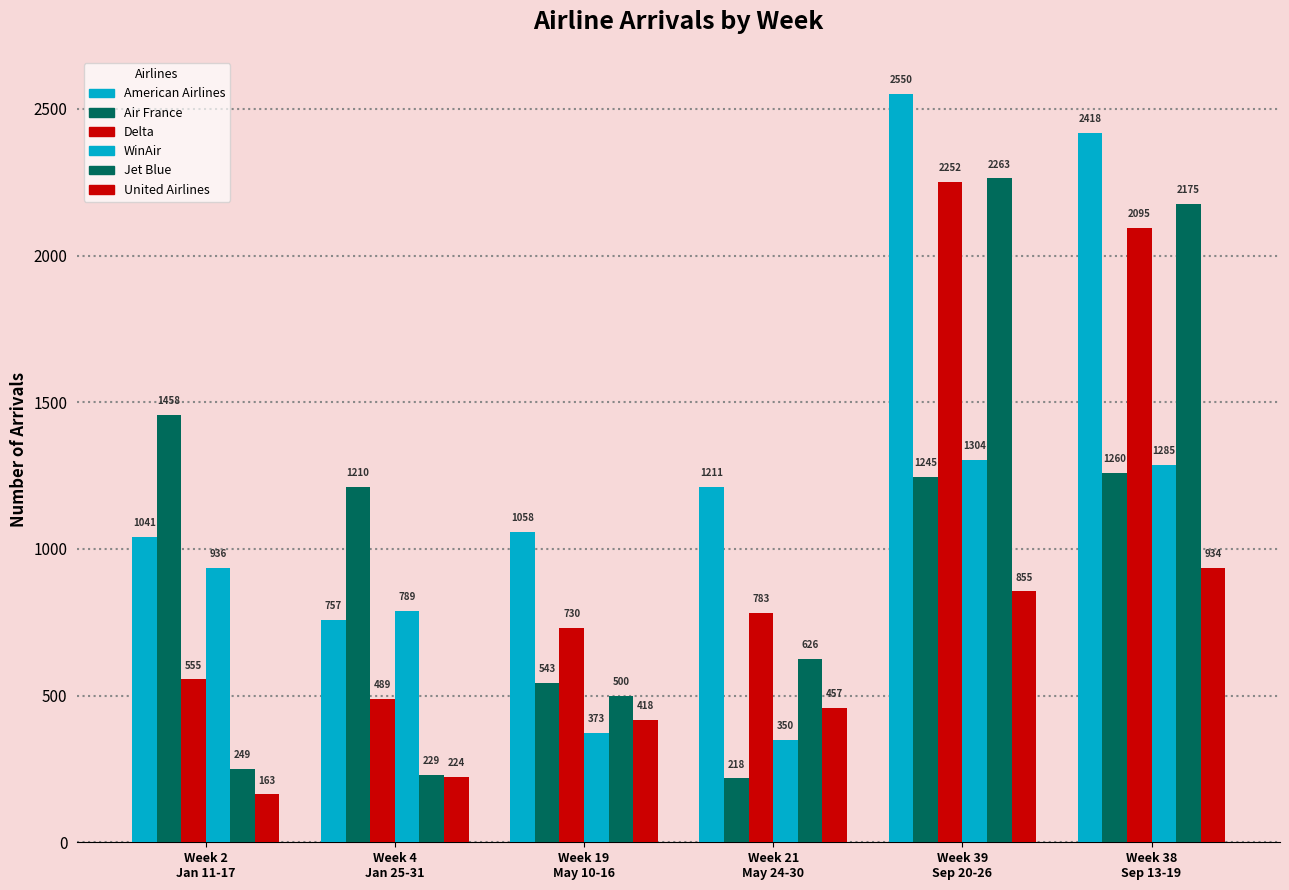

Read the WinAir value at Week 38
Sep 13-19, to the nearest 100.

1300